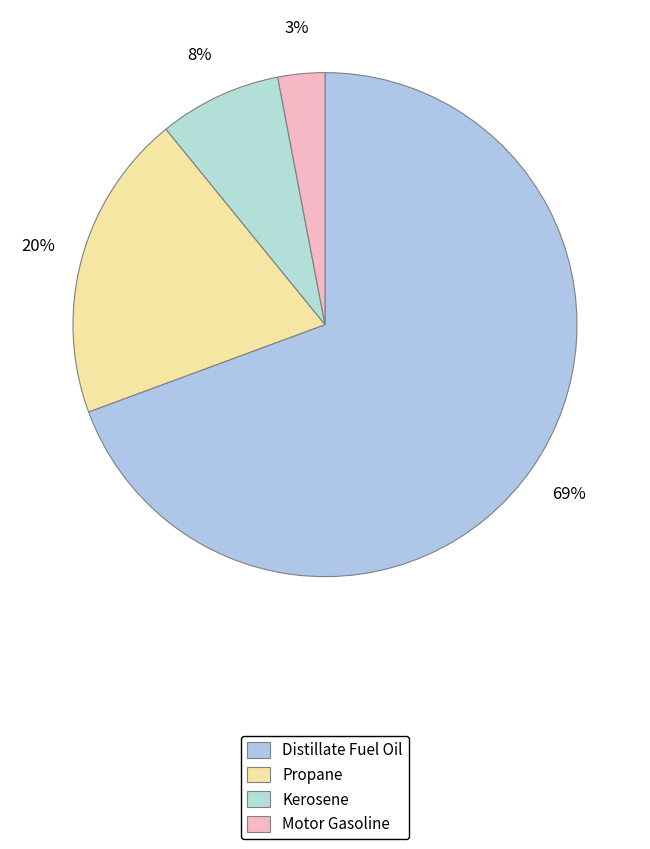

To the nearest percent, what percentage of the pie is Propane?

20%